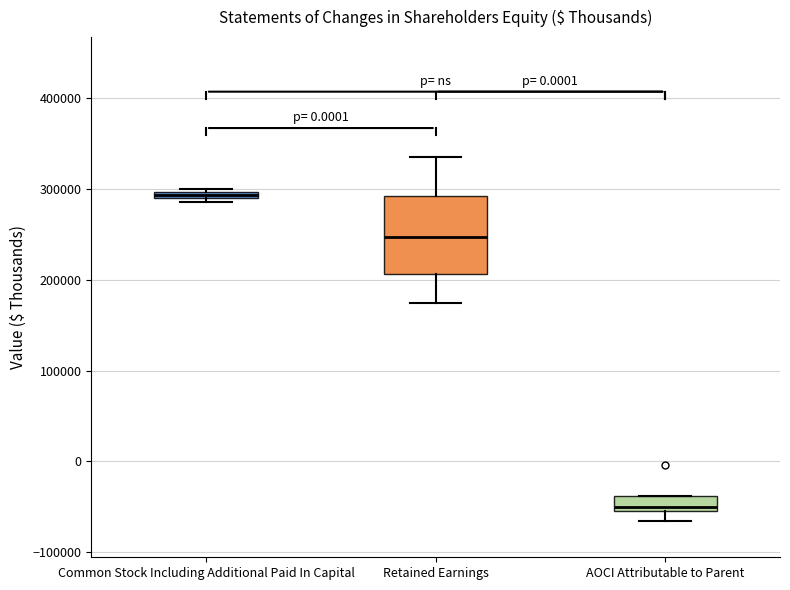

Which box's median line is the highest?

Common Stock Including Additional Paid In Capital